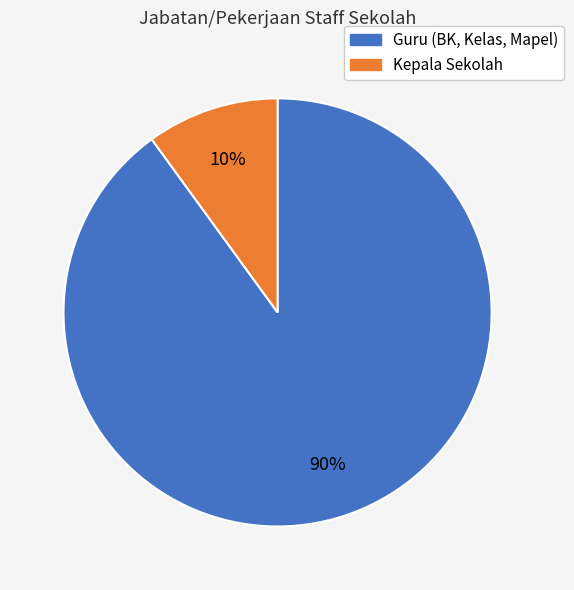

Does any single category account for the majority?

Yes